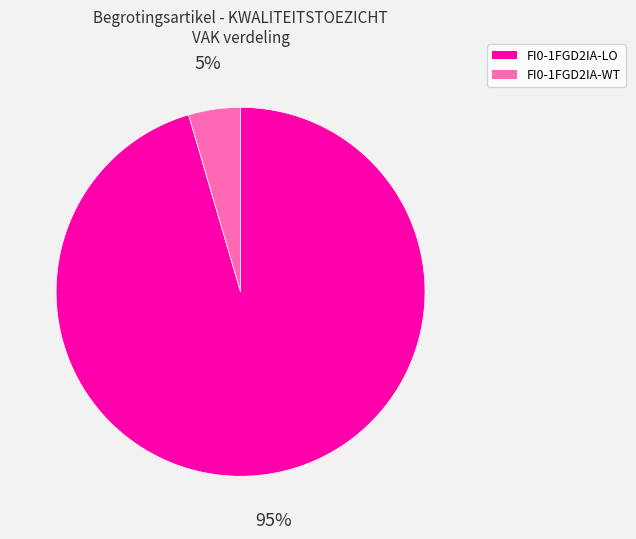

How many segments does this pie chart have?

2